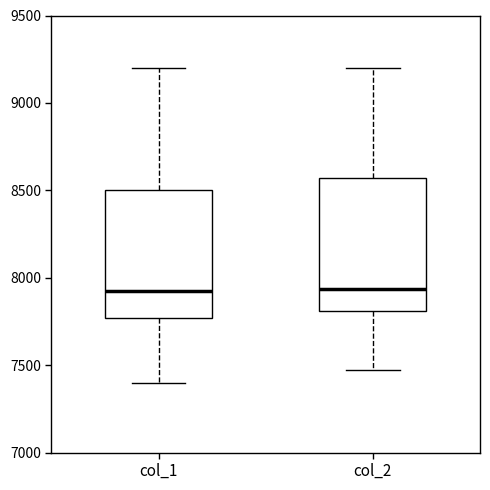

Reading left to right, transcribe this box plot: for each box, give where its median line is, the range the box spans, and where its two whiskers end, as read against the y-axis. The values are not printed on the chart, so give them approximately, as read against the axis.

col_1: median 7950, box 7750 to 8500, whiskers 7400 to 9200
col_2: median 7950, box 7800 to 8550, whiskers 7450 to 9200